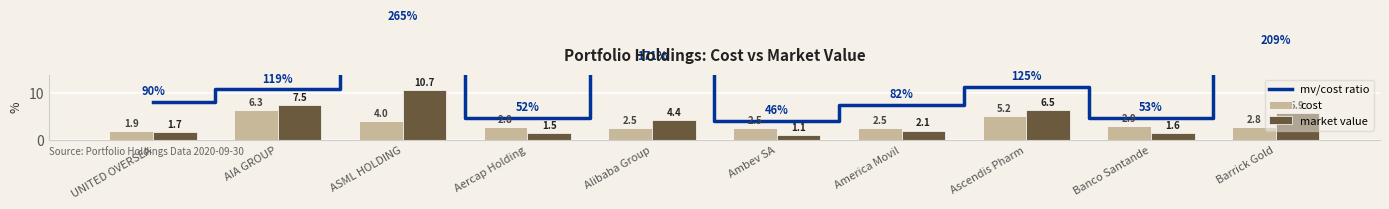

Rank the categories by cost value from highest to lowest.

AIA GROUP, Ascendis Pharm, ASML HOLDING, Banco Santande, Aercap Holding, Barrick Gold, Alibaba Group, Ambev SA, America Movil, UNITED OVERSEA